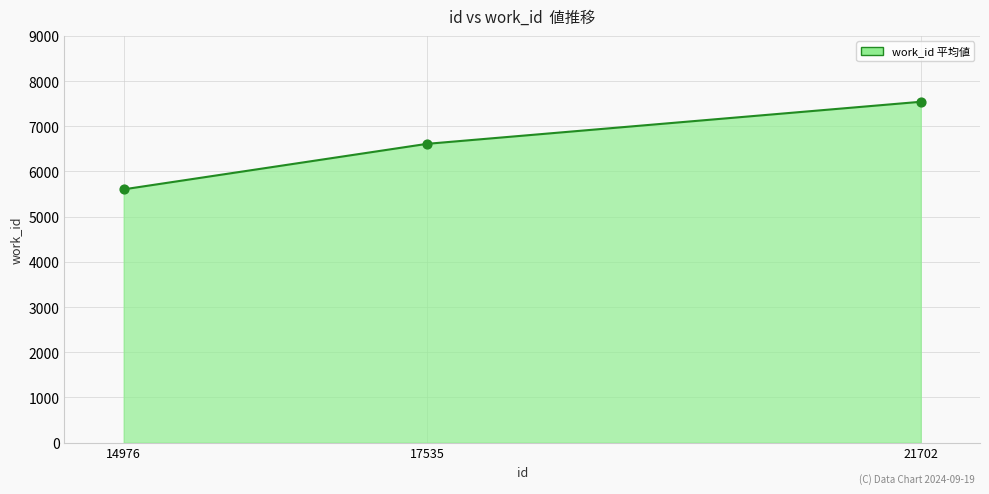

Which has a higher value, 14976 or 21702?

21702